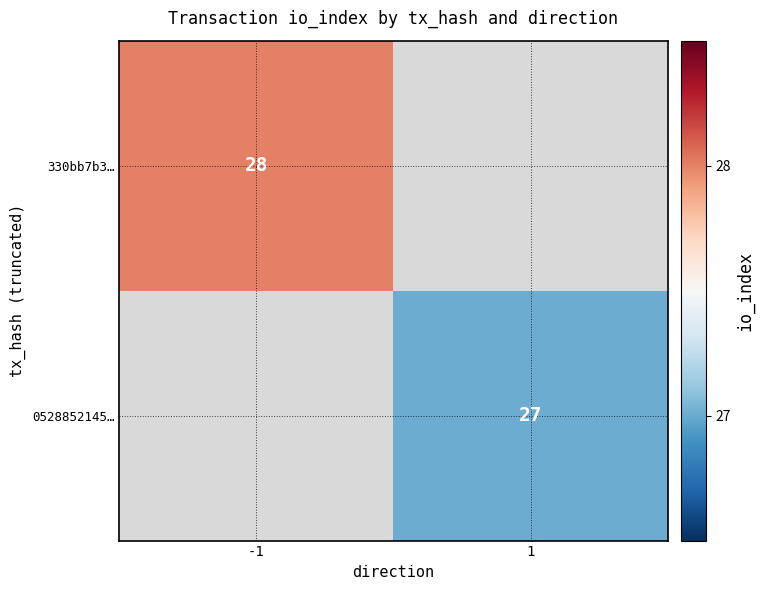

The value of 330bb7b3… at -1 is 9. True or false?

False